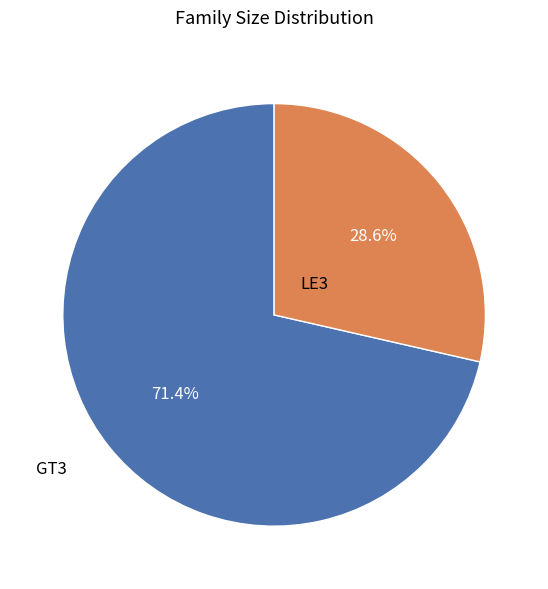

Which slice is the largest?

GT3